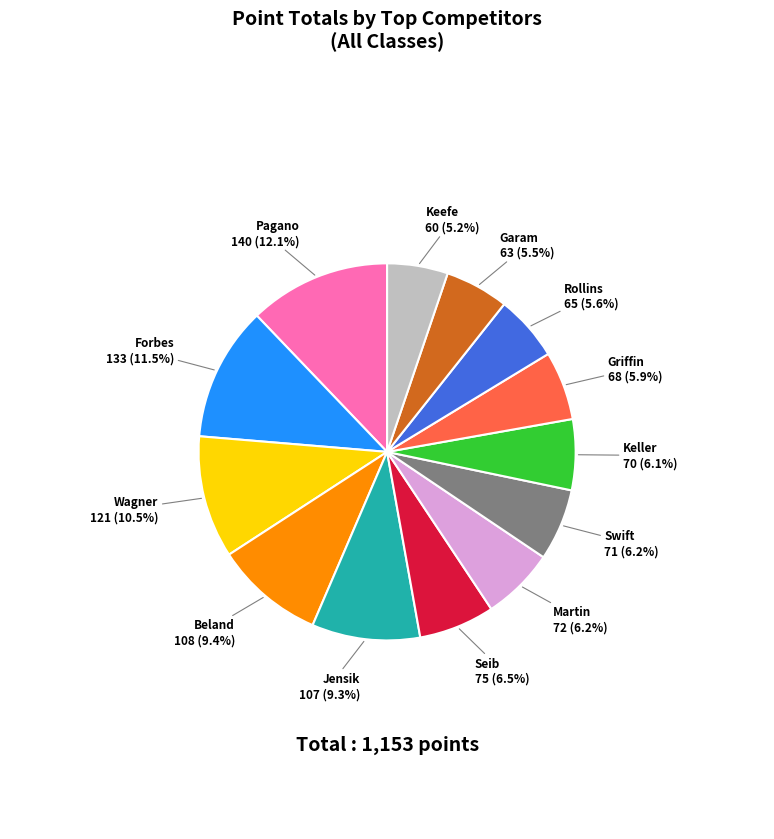

To the nearest percent, what is the difference between the largest and smallest slice percentages?

7%